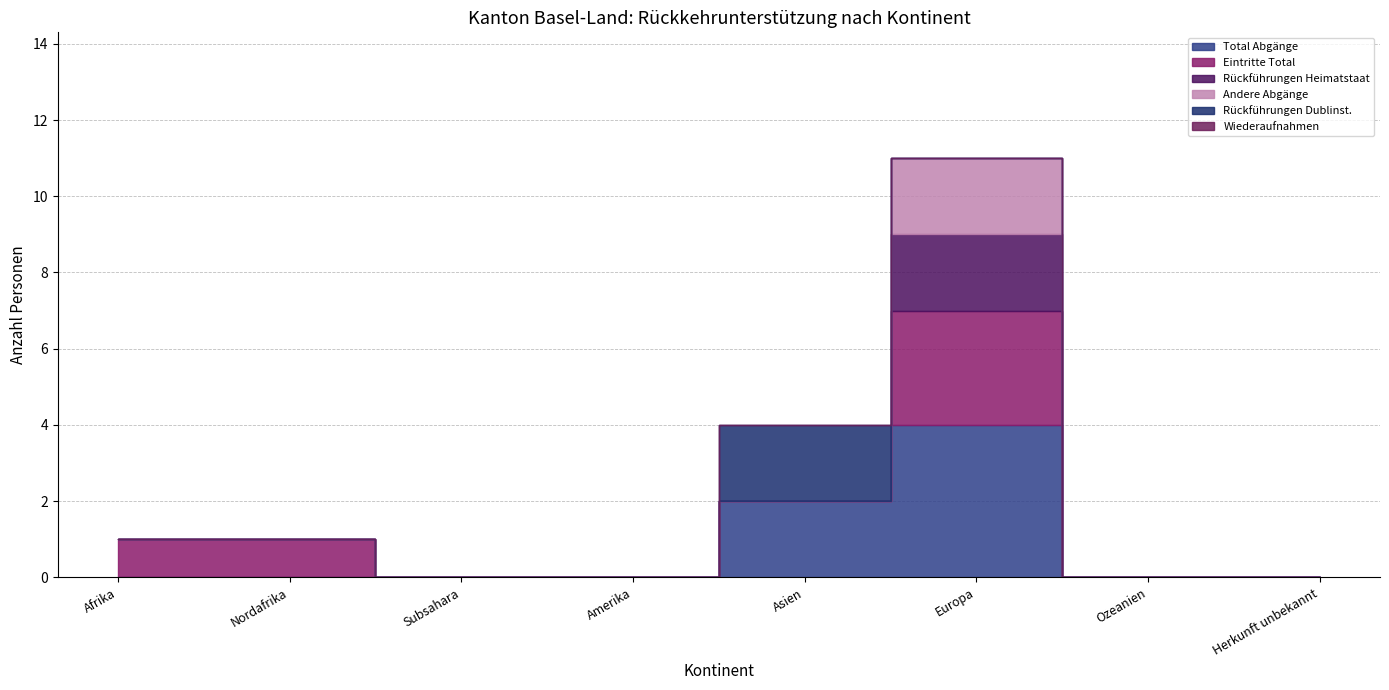

Reading right to left, what are all the values shown in this chart?

Total Abgänge: Herkunft unbekannt=0	Ozeanien=0	Europa=4	Asien=2	Amerika=0	Subsahara=0	Nordafrika=0	Afrika=0
Eintritte Total: Herkunft unbekannt=0	Ozeanien=0	Europa=3	Asien=0	Amerika=0	Subsahara=0	Nordafrika=1	Afrika=1
Rückführungen Heimatstaat: Herkunft unbekannt=0	Ozeanien=0	Europa=2	Asien=0	Amerika=0	Subsahara=0	Nordafrika=0	Afrika=0
Andere Abgänge: Herkunft unbekannt=0	Ozeanien=0	Europa=2	Asien=0	Amerika=0	Subsahara=0	Nordafrika=0	Afrika=0
Rückführungen Dublinst.: Herkunft unbekannt=0	Ozeanien=0	Europa=0	Asien=2	Amerika=0	Subsahara=0	Nordafrika=0	Afrika=0
Wiederaufnahmen: Herkunft unbekannt=0	Ozeanien=0	Europa=0	Asien=0	Amerika=0	Subsahara=0	Nordafrika=0	Afrika=0